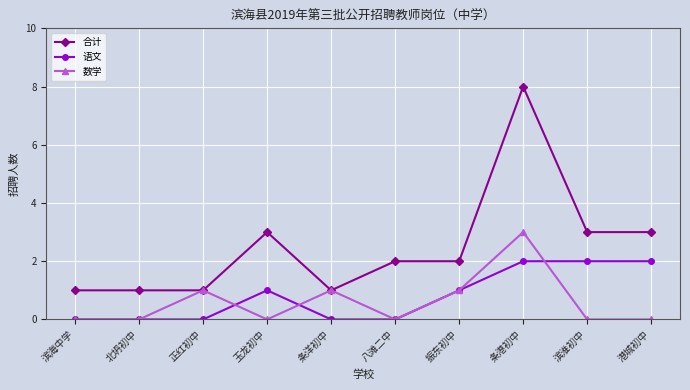

True or false: 合计 and 语文 intersect in this chart.

False